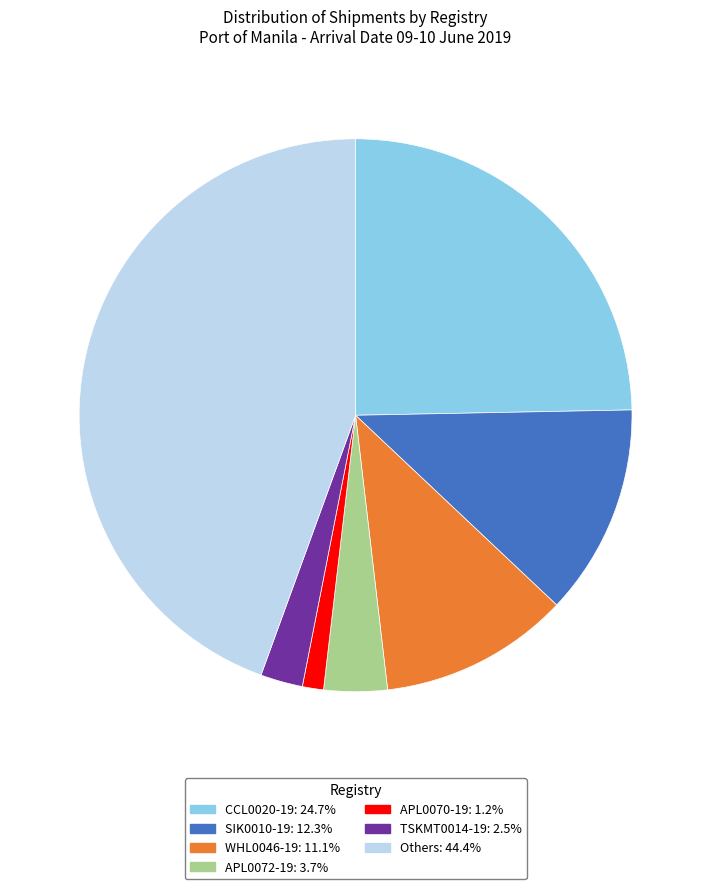

Approximately how many times larger is the value at WHL0046-19 compared to CCL0020-19?

0.5